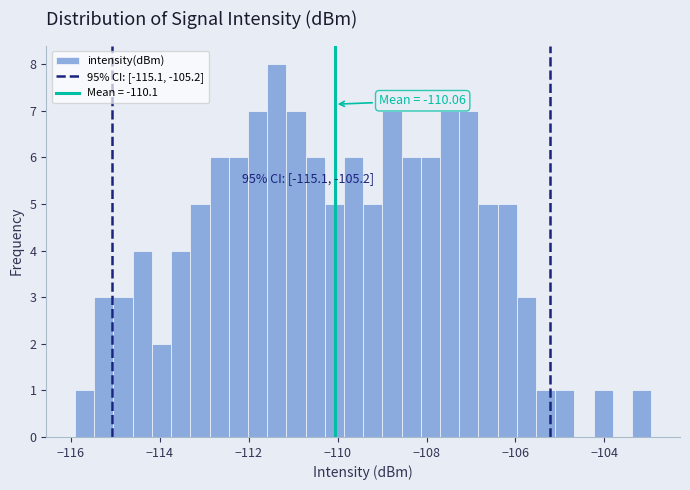

Around what value on the x-axis is the tallest bar? Give the approximate position of its centre, as read against the axis.

-111.4